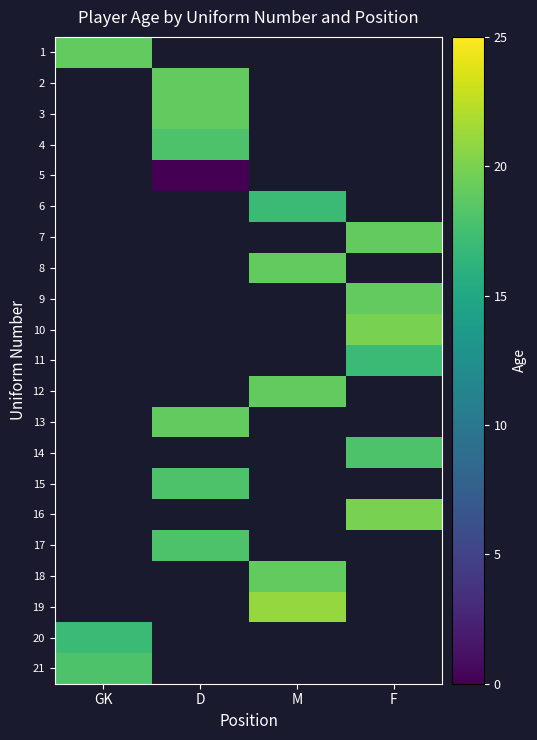

At how many categories does at least one series exceed 5?

4